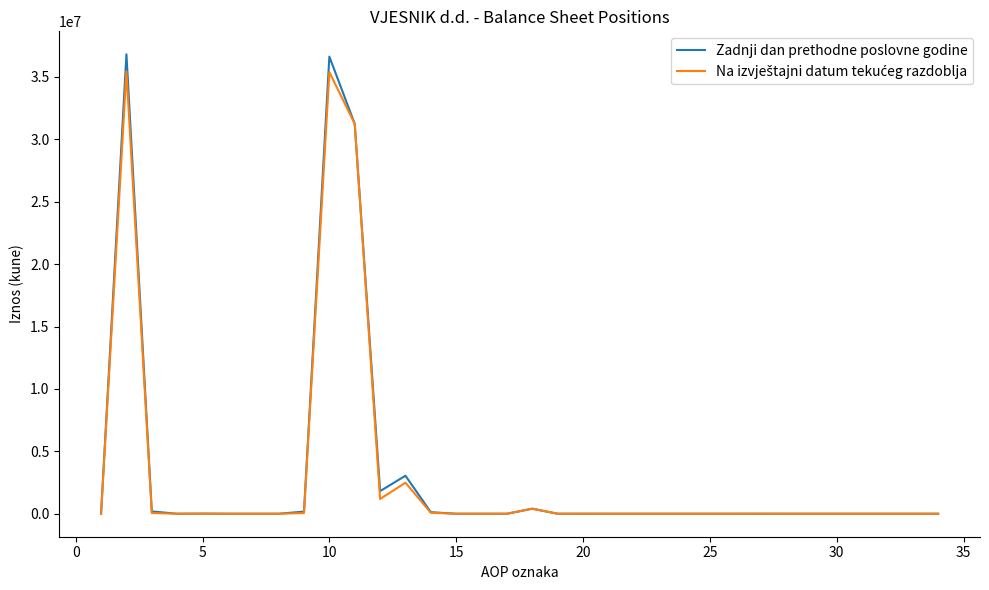

Which series has the largest range (max minus min)?

Zadnji dan prethodne poslovne godine